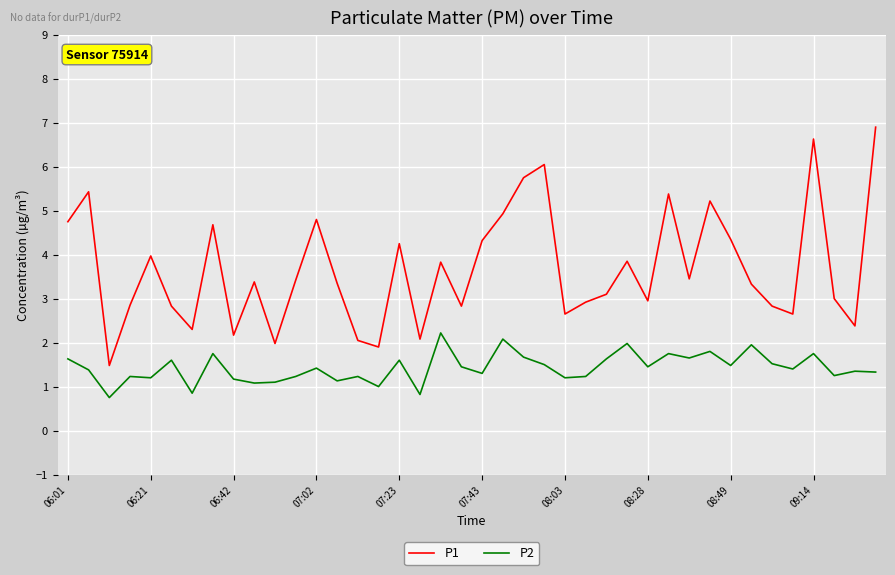

Rank the series by their maximum value, from lowest to highest.

P2, P1